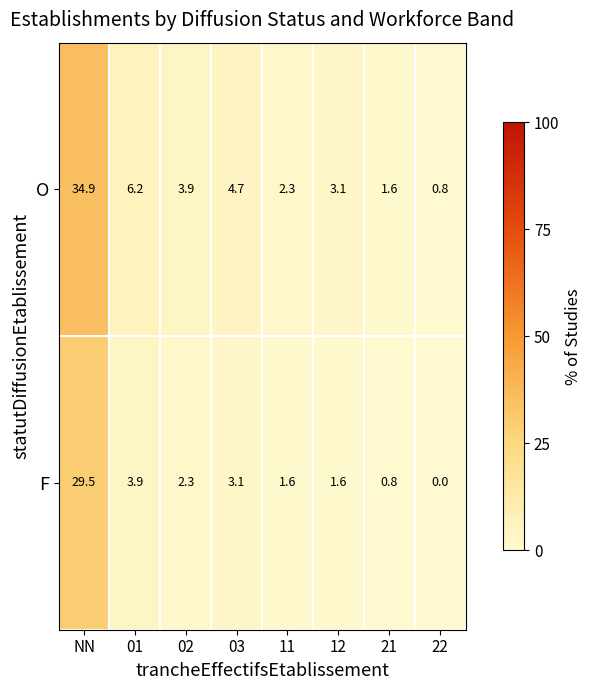

The value of F at NN is 11.2. True or false?

False